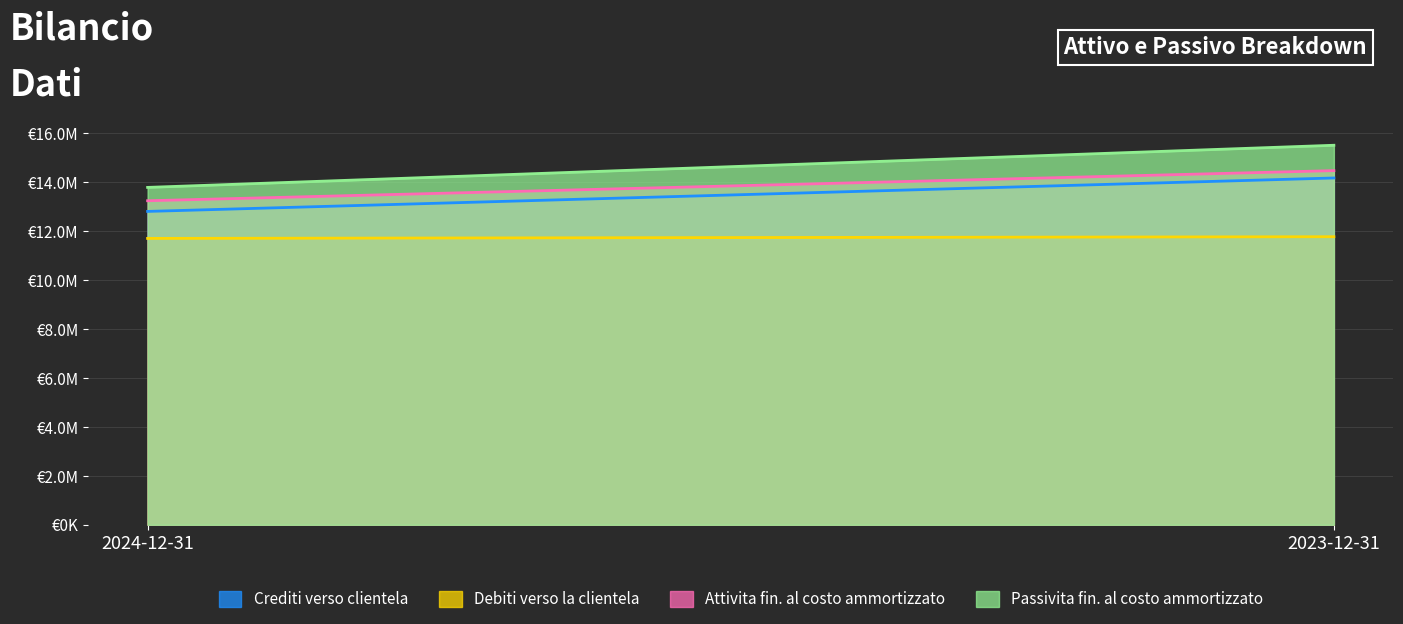

What is the label of the 2nd point from the right?

2024-12-31